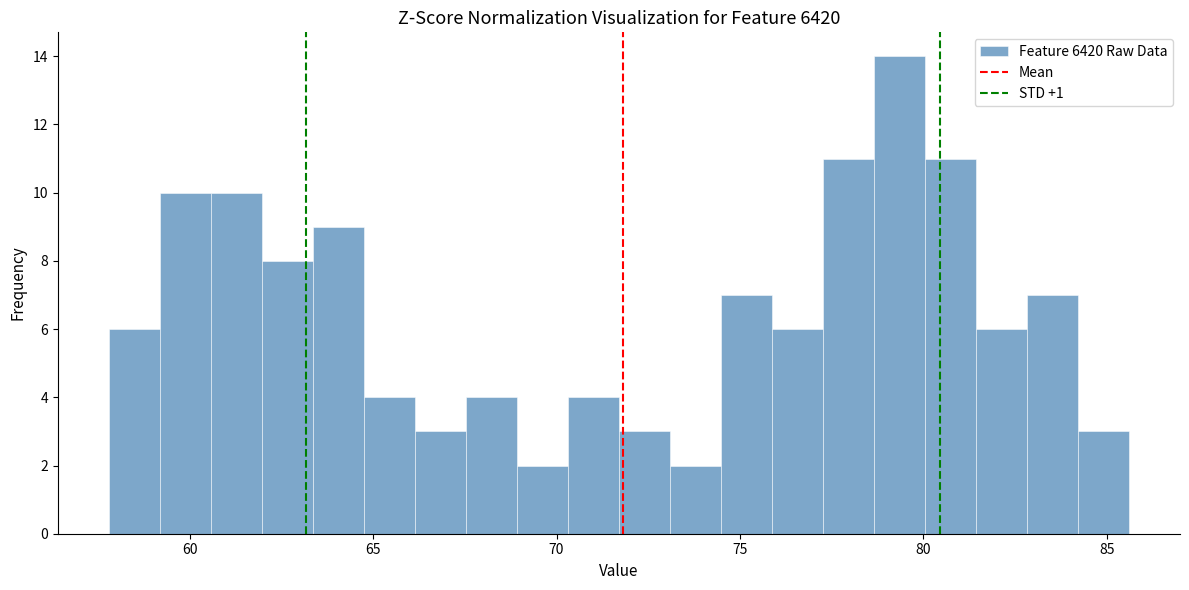

Around what value on the x-axis is the tallest bar? Give the approximate position of its centre, as read against the axis.

79.5